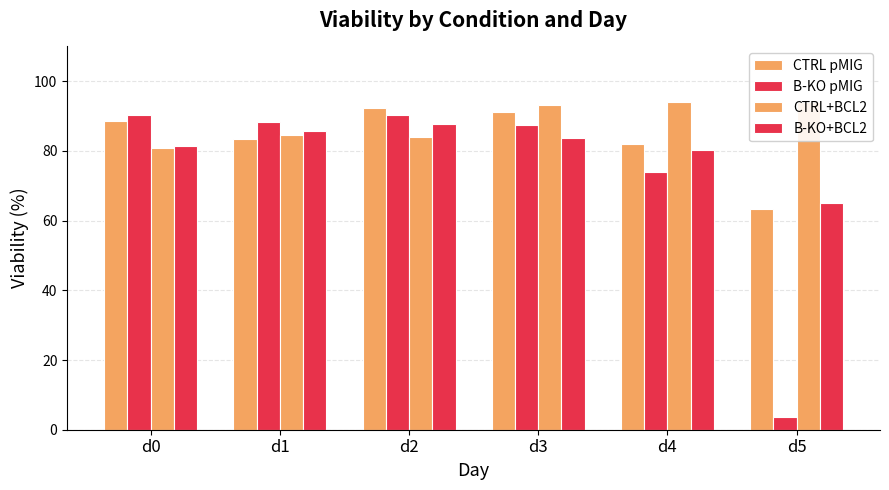

What is the value of the B-KO+BCL2 bar at the 4th from the left?

83.7